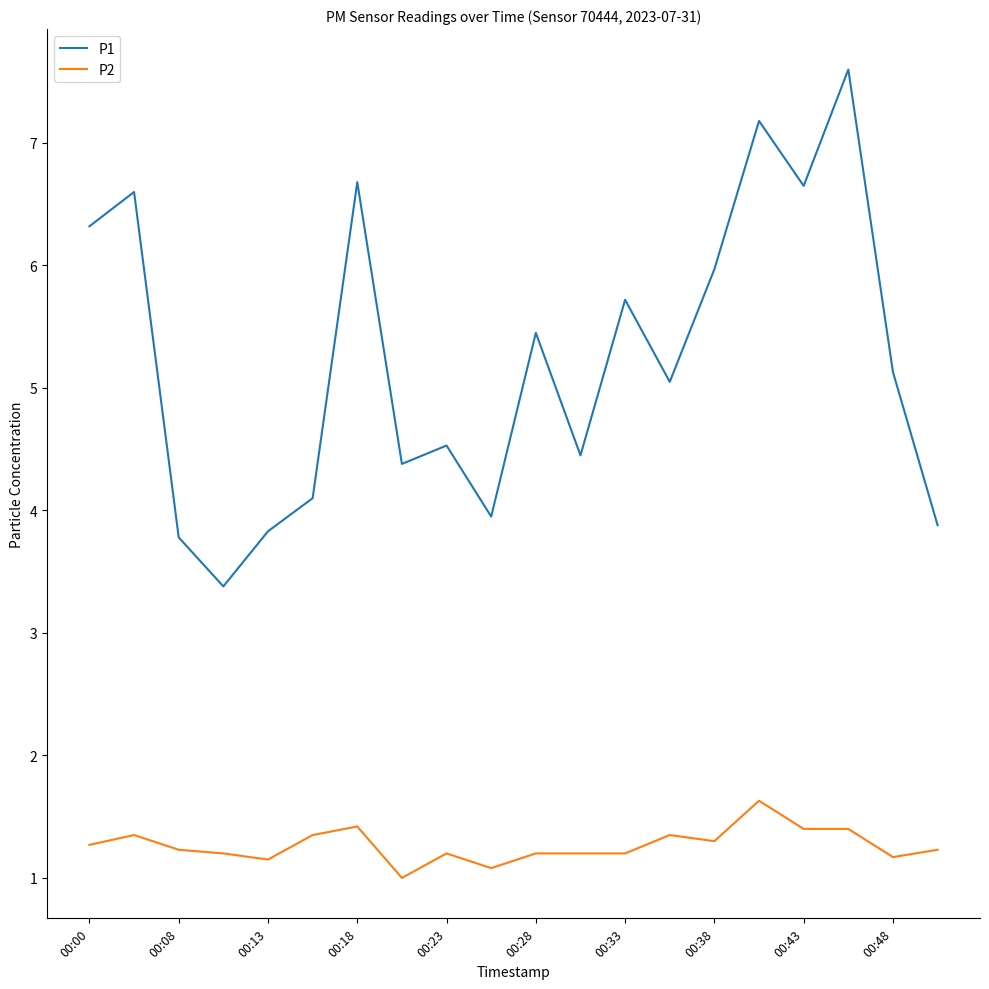

Which series has the widest spread of values?

P1